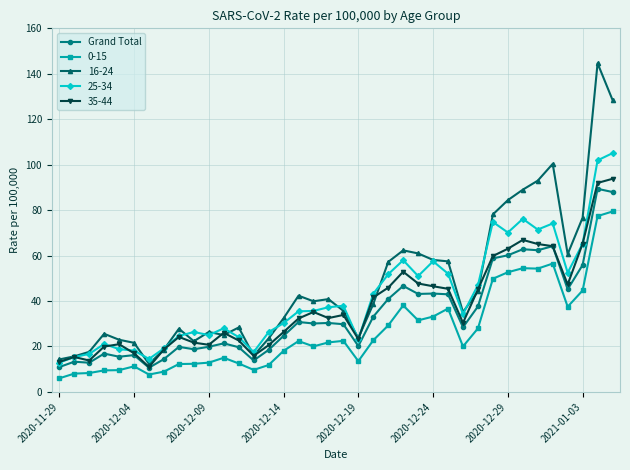

What is the value of the 0-15 point at the 12th from the left?

15.0